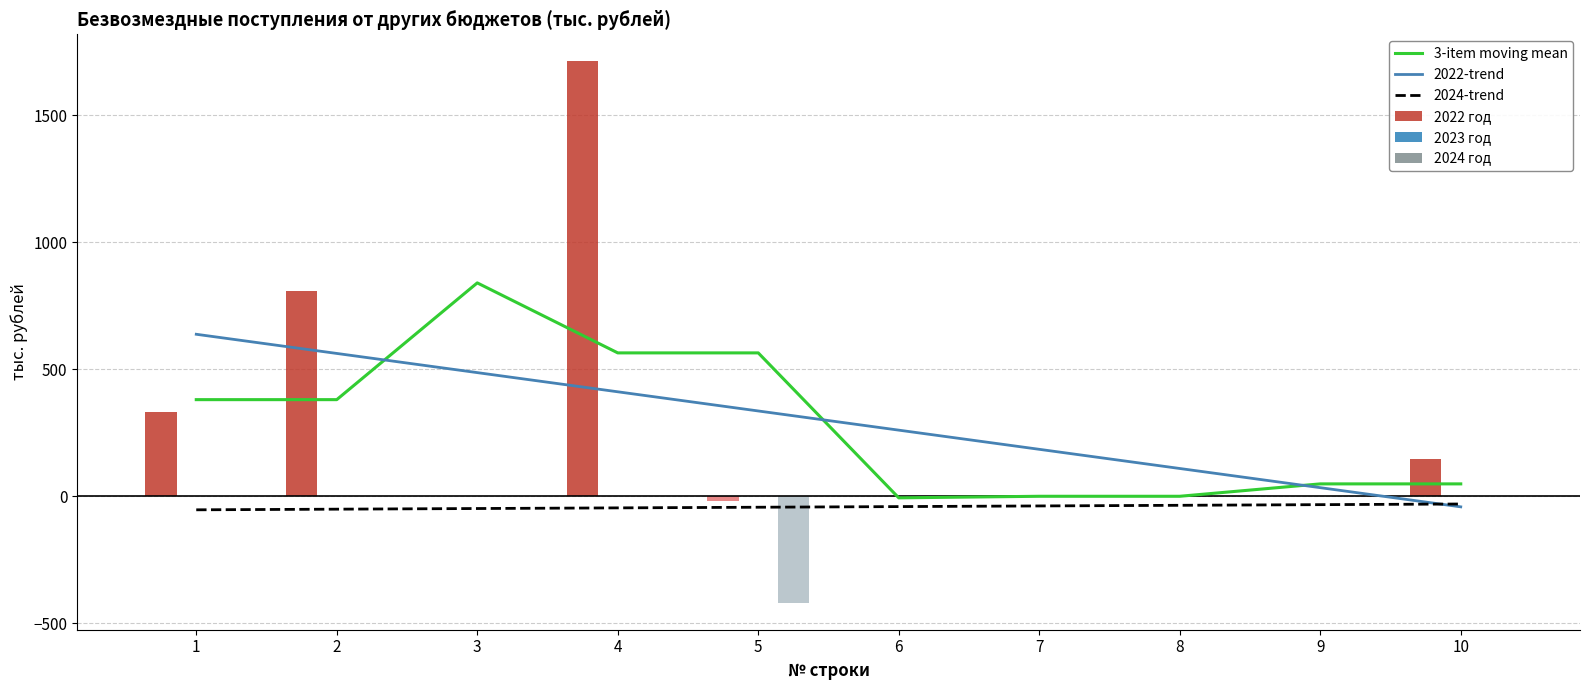

What is the total value across all series at 1?

1297.3